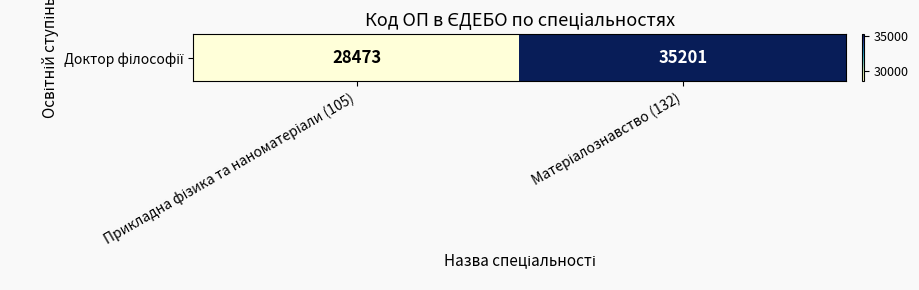

What is the difference between the maximum and minimum values?

6728